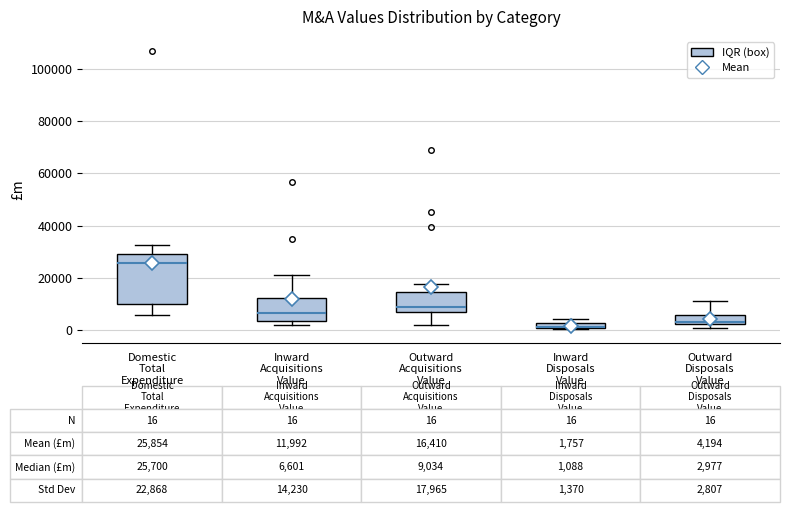

Comparing the boxes themselves (not the whiskers), which one is the tallest?

Domestic Total Expenditure